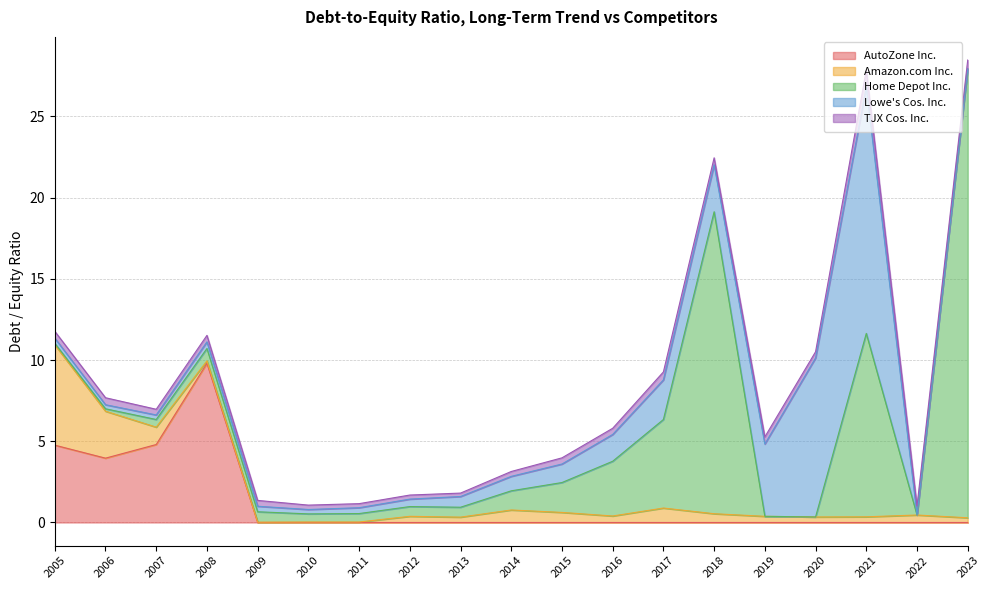

Which series ends up on top after the final intersection of TJX Cos. Inc. and Lowe's Cos. Inc.?

TJX Cos. Inc.